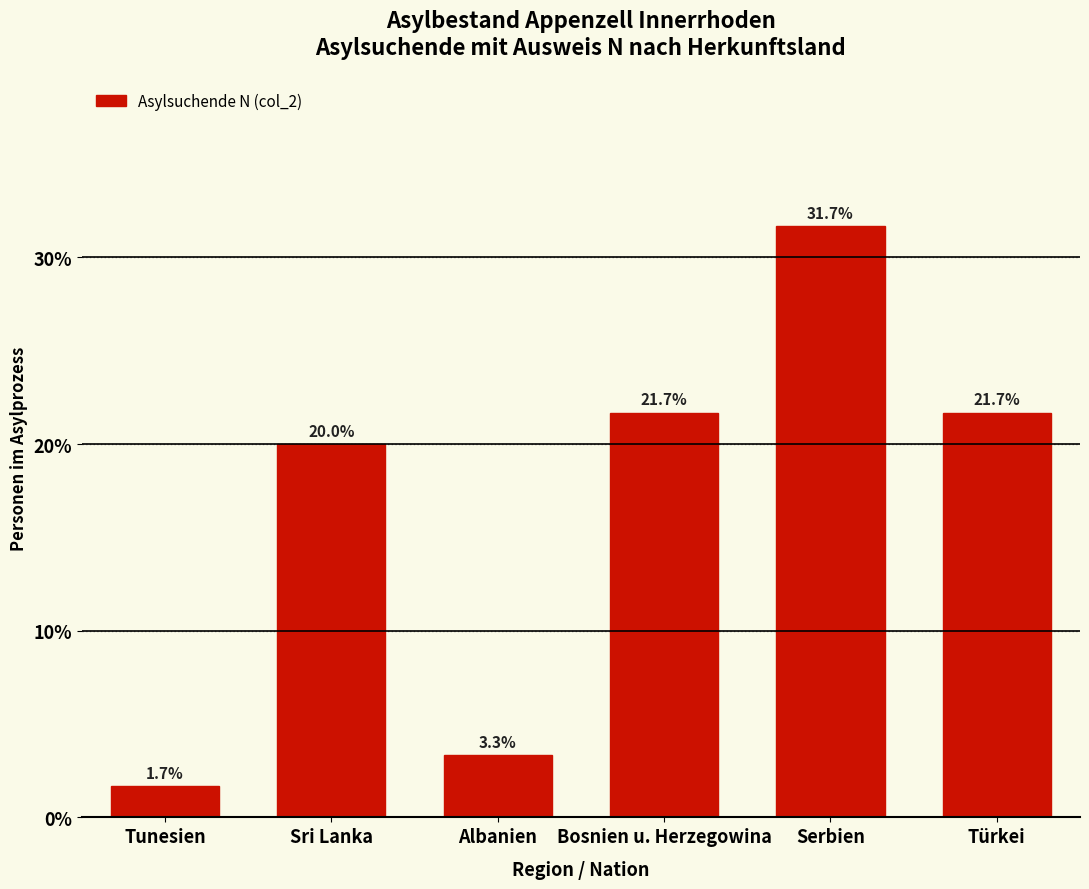

Reading left to right, transcribe all the data shown in this chart.

Tunesien=1.7	Sri Lanka=20.0	Albanien=3.3	Bosnien u. Herzegowina=21.7	Serbien=31.7	Türkei=21.7